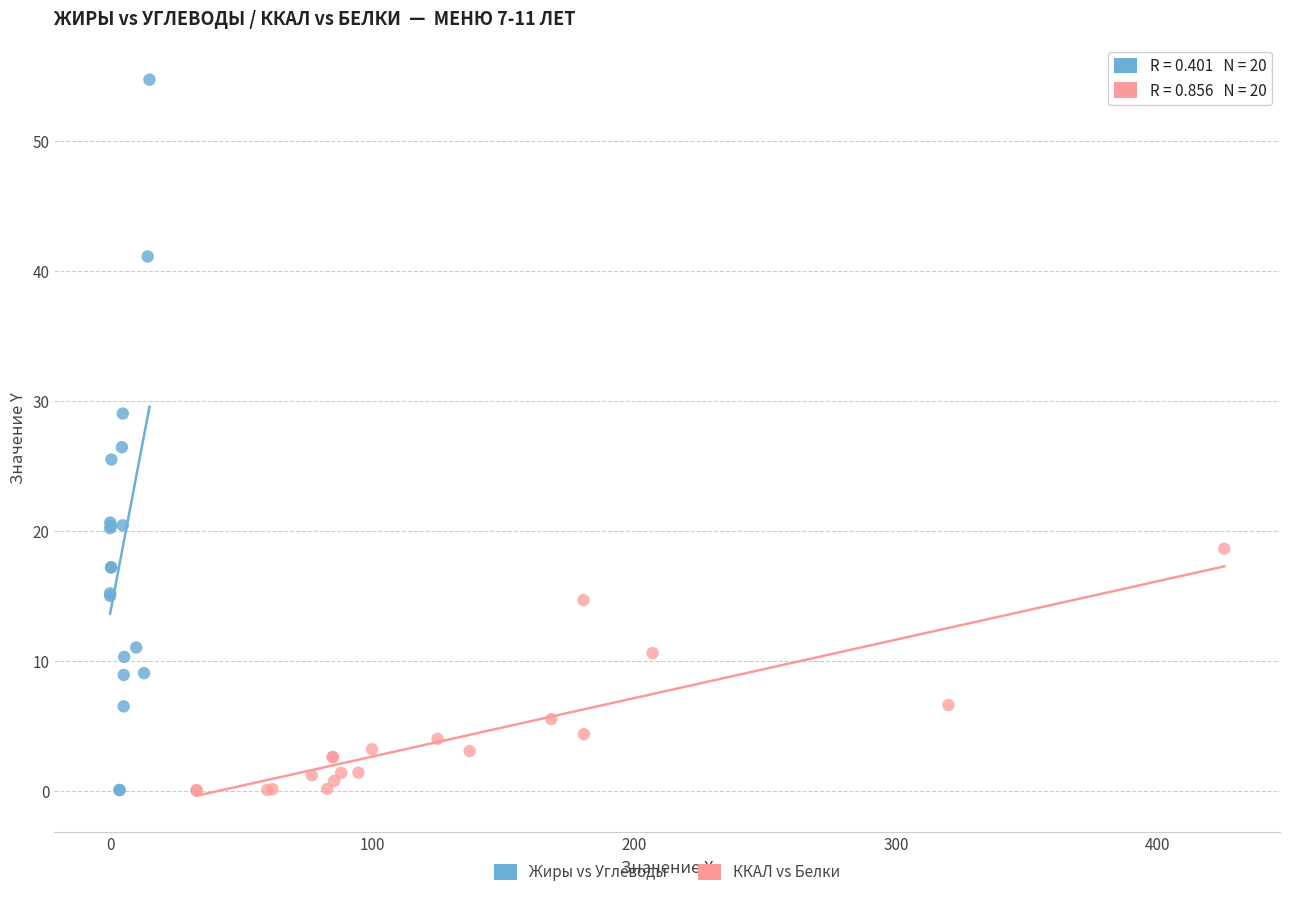

Which series contains the highest Y value?

Жиры vs Углеводы